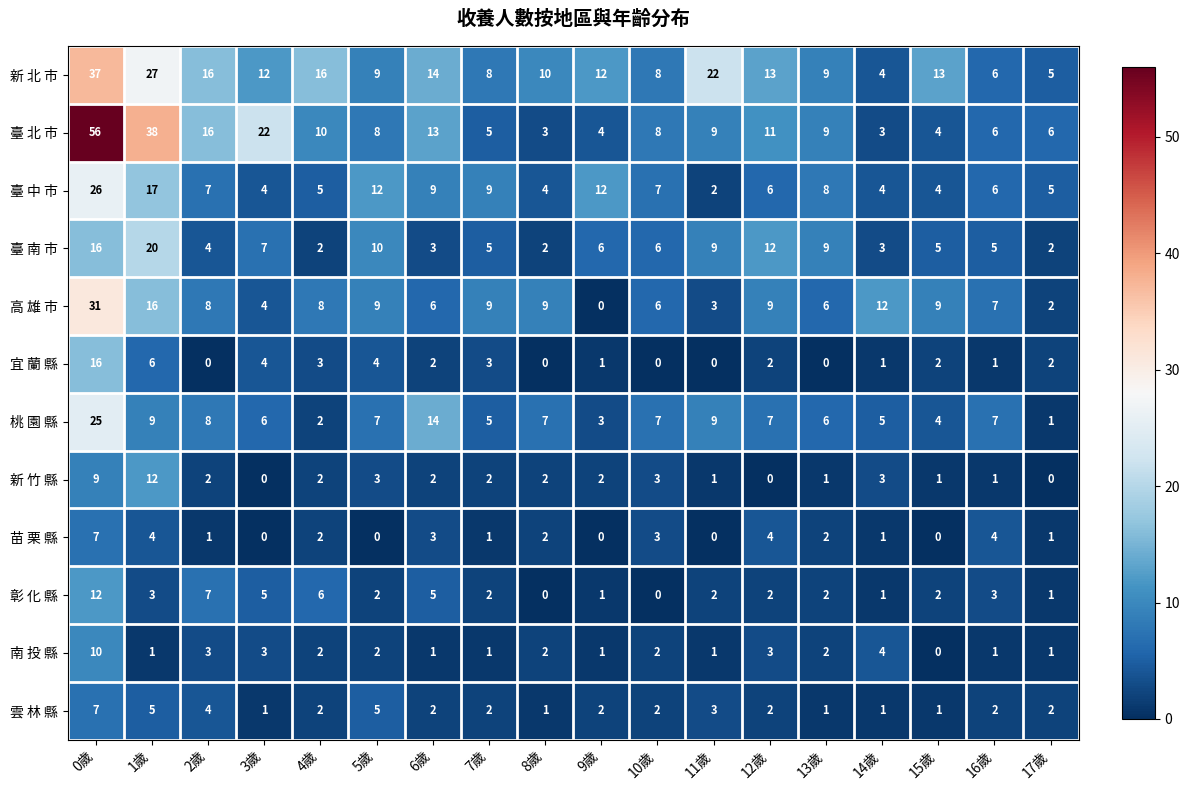

How many positive values does the 宜 蘭 縣 series have?

13